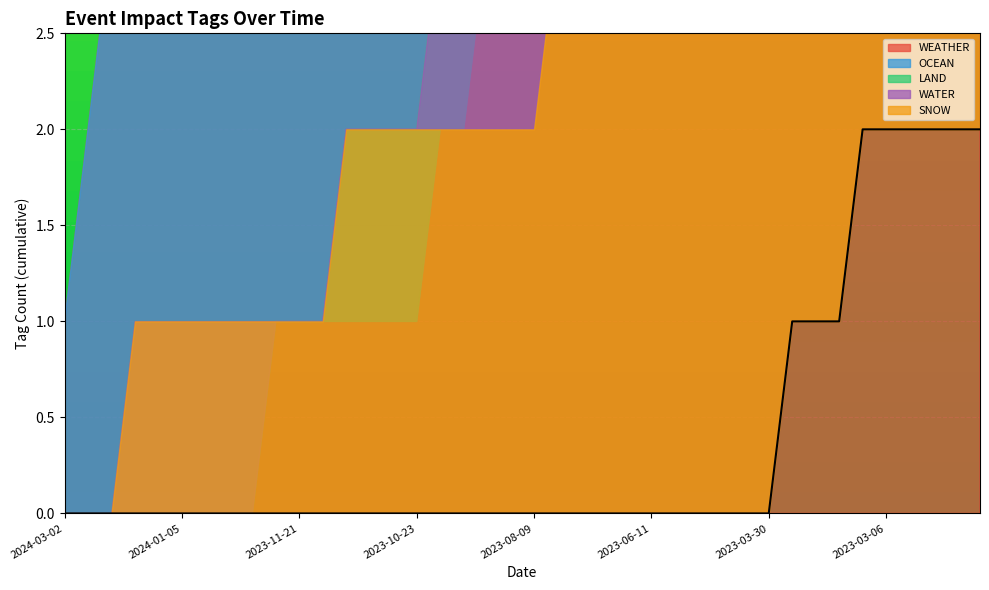

Does the chart display data point markers on the line(s)?

No